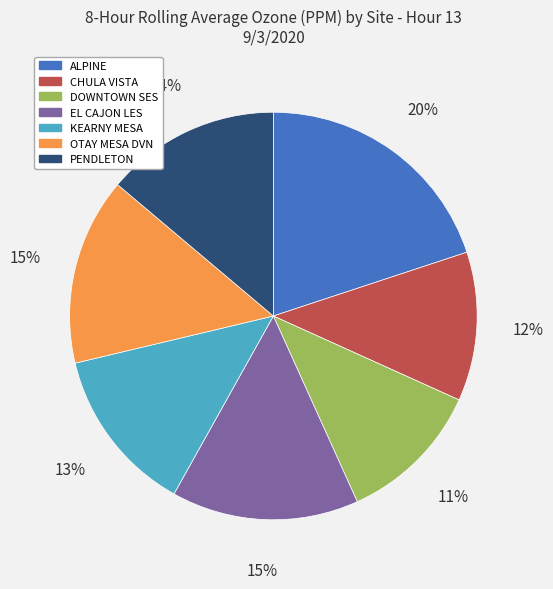

Is the sum of OTAY MESA DVN and DOWNTOWN SES greater than half?

No